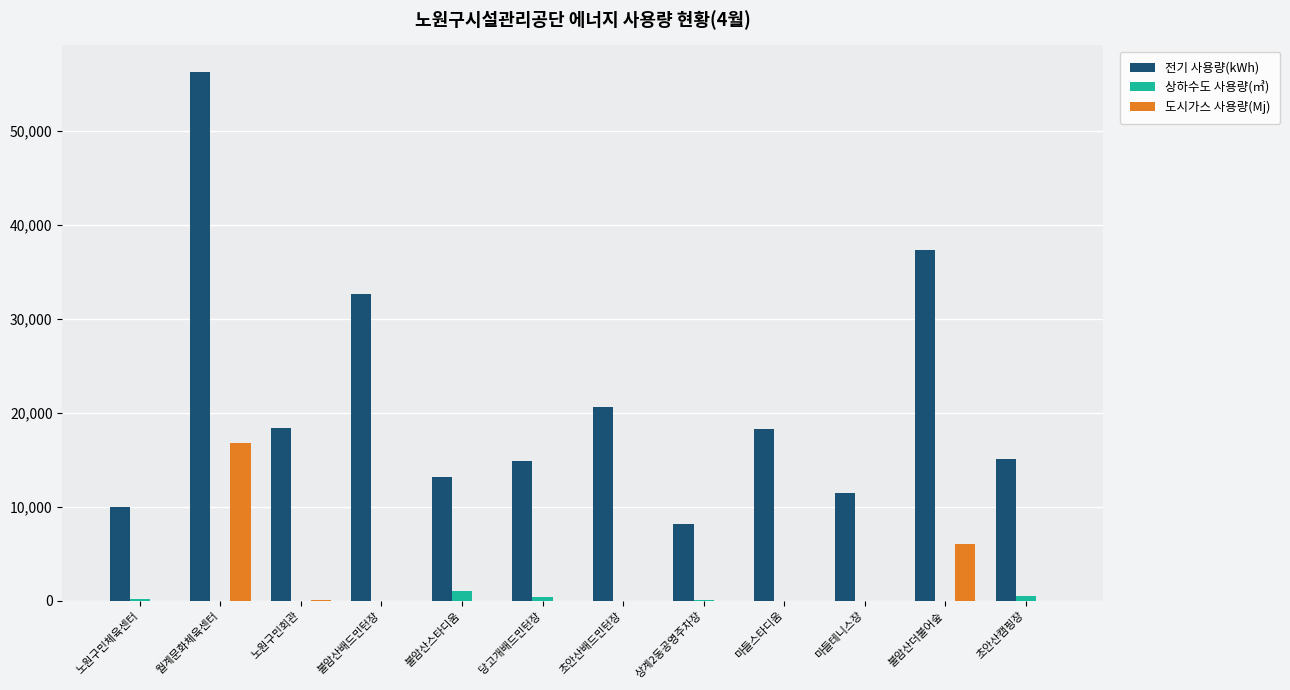

What is the total value across all series at 마들테니스장?

11452